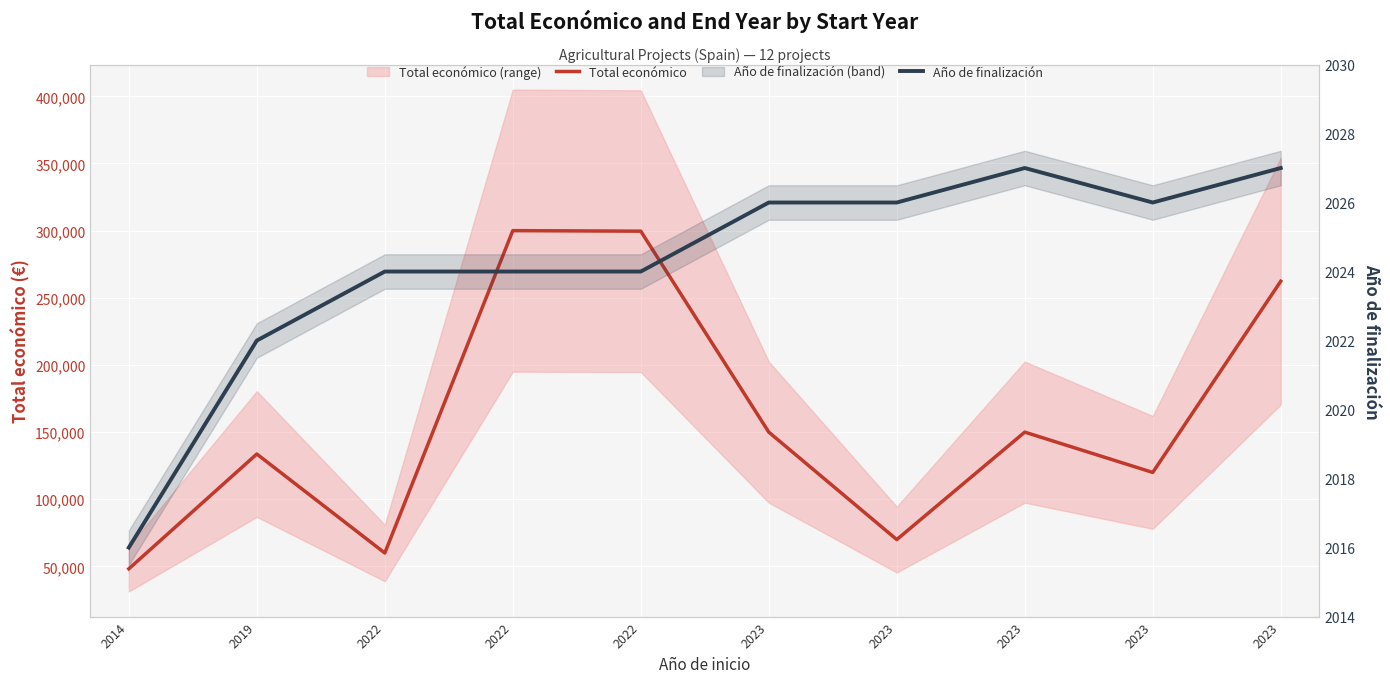

Where is the first local maximum for Año de finalización?

2023